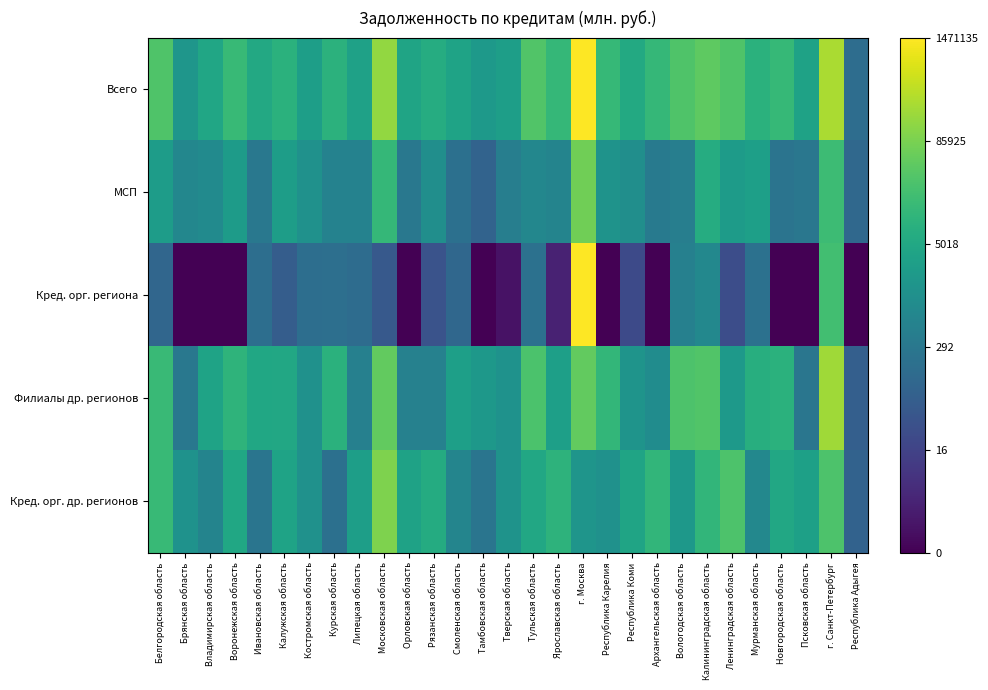

How many categories are shown in the chart?

29